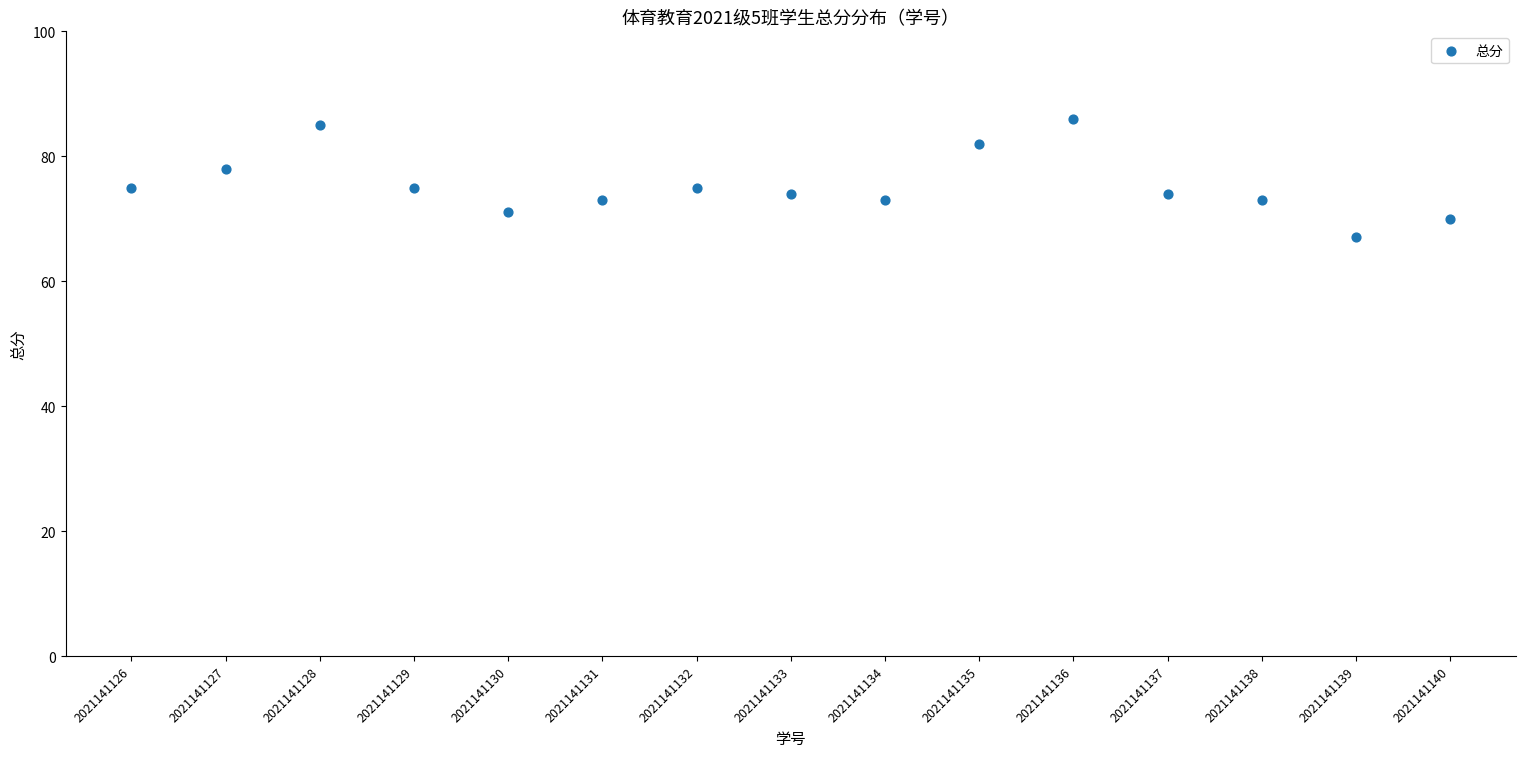

What is the range of Y values (max minus min)?

19